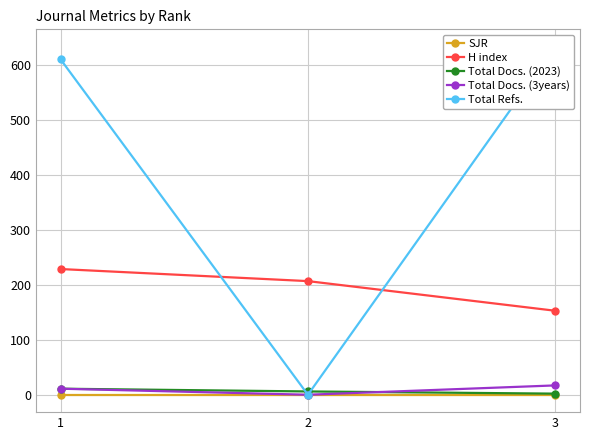

What is the spread (max minus min) of values at 3?

634